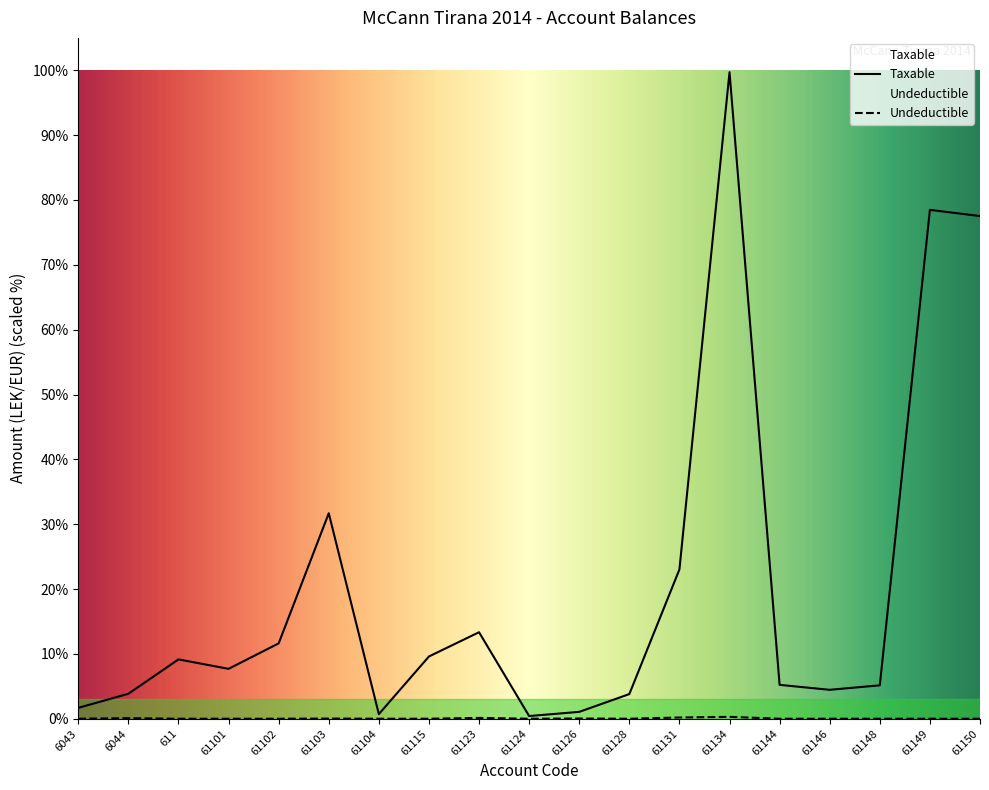

How many interior local peaks does the Undeductible series have?

5